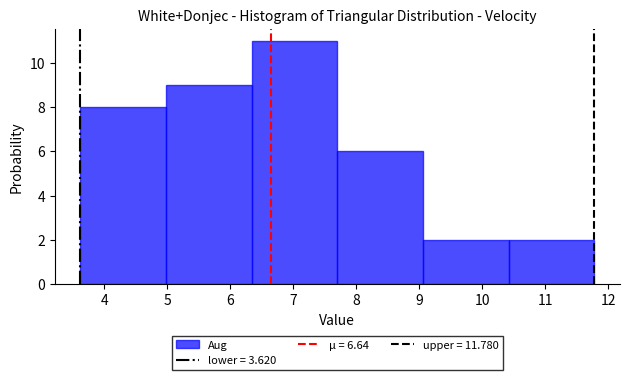

What is the height of the bar covering 9.06 to 10.42 on the x-axis? Neither the bar edges nor the heights are printed on the chart, so give them approximately, as read against the axes.

2